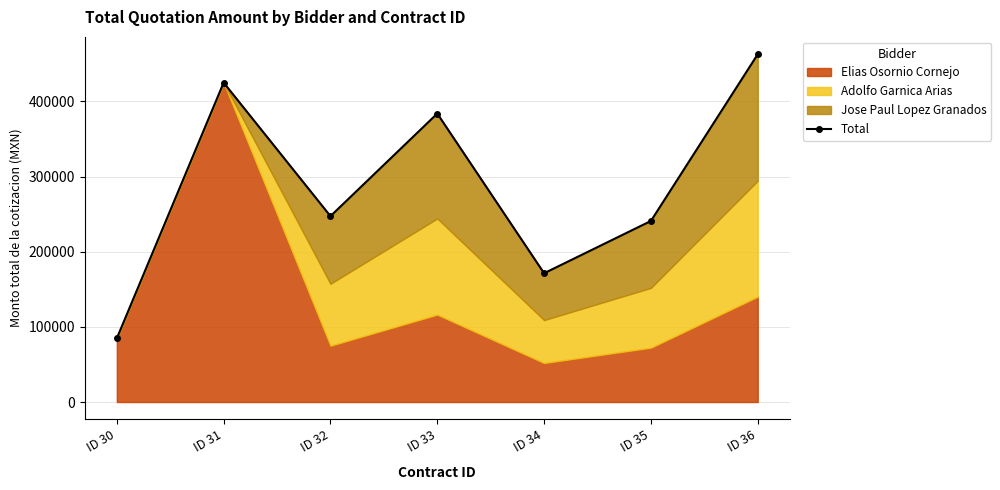

Between ID 33 and ID 30, which is larger?

ID 33